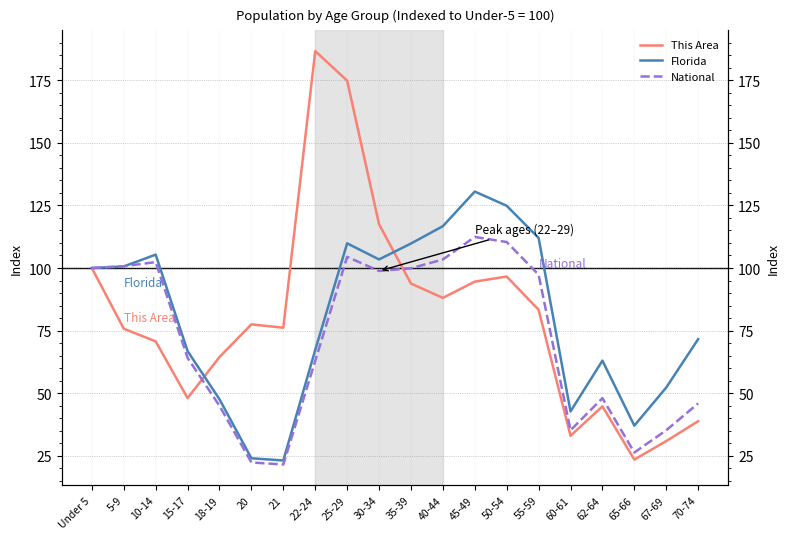

Is it true that Florida equals 28.8 at 18-19?

False